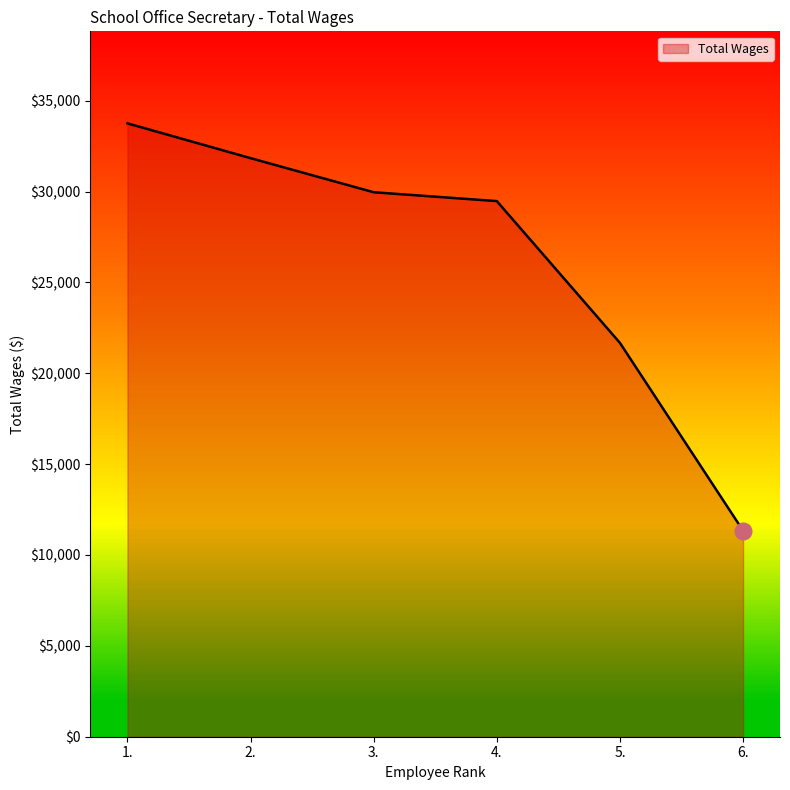

Rank the categories by value from lowest to highest.

6., 5., 4., 3., 2., 1.